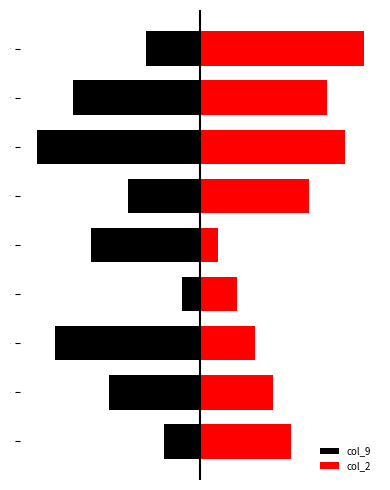

Between 6 and 4, which is larger?

6